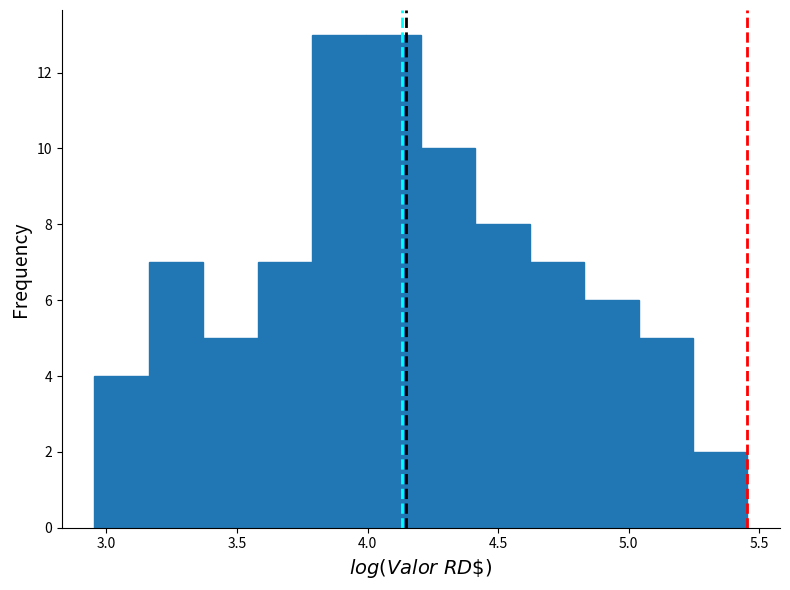

Reading left to right, transcribe this chart: for each bar, give the range it covers on the x-axis and its height. Neither the bar edges nor the heights are printed on the chart, so give them approximately, as read against the axes.

2.95 to 3.15: 4
3.15 to 3.35: 7
3.35 to 3.60: 5
3.60 to 3.80: 7
3.80 to 4.00: 13
4.00 to 4.20: 13
4.20 to 4.40: 10
4.40 to 4.60: 8
4.60 to 4.85: 7
4.85 to 5.05: 6
5.05 to 5.25: 5
5.25 to 5.45: 2